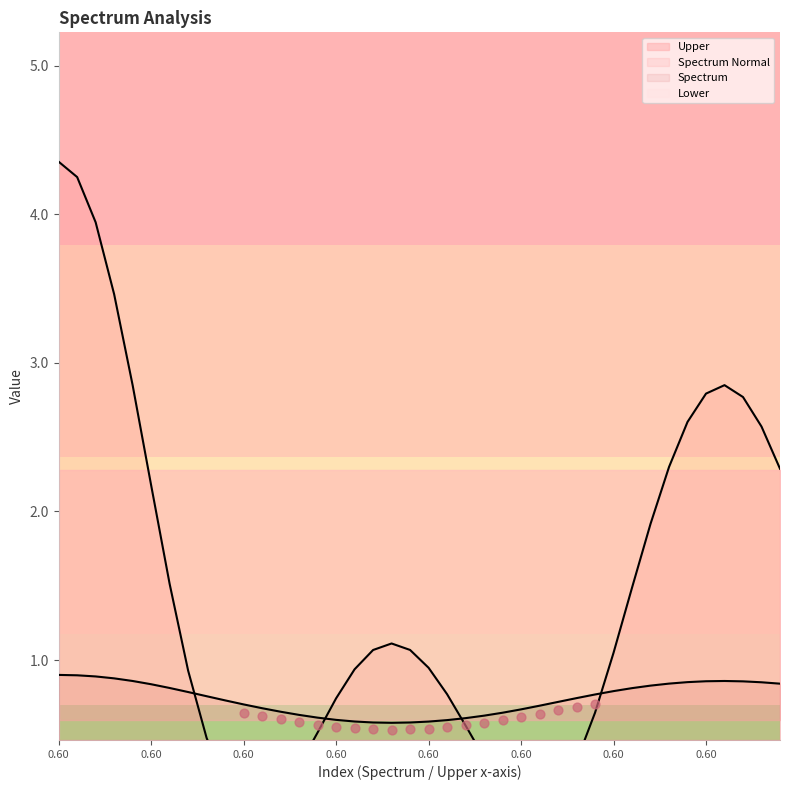

Which series reaches the maximum Y coordinate?

Spectrum Normal